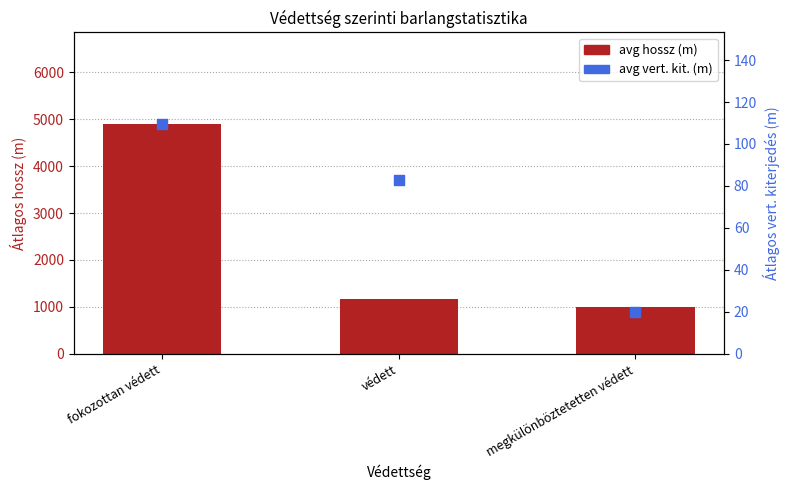

Is the value of avg hossz (m) at megkülönböztetetten védett greater than the value of avg vert. kit. (m) at fokozottan védett?

Yes